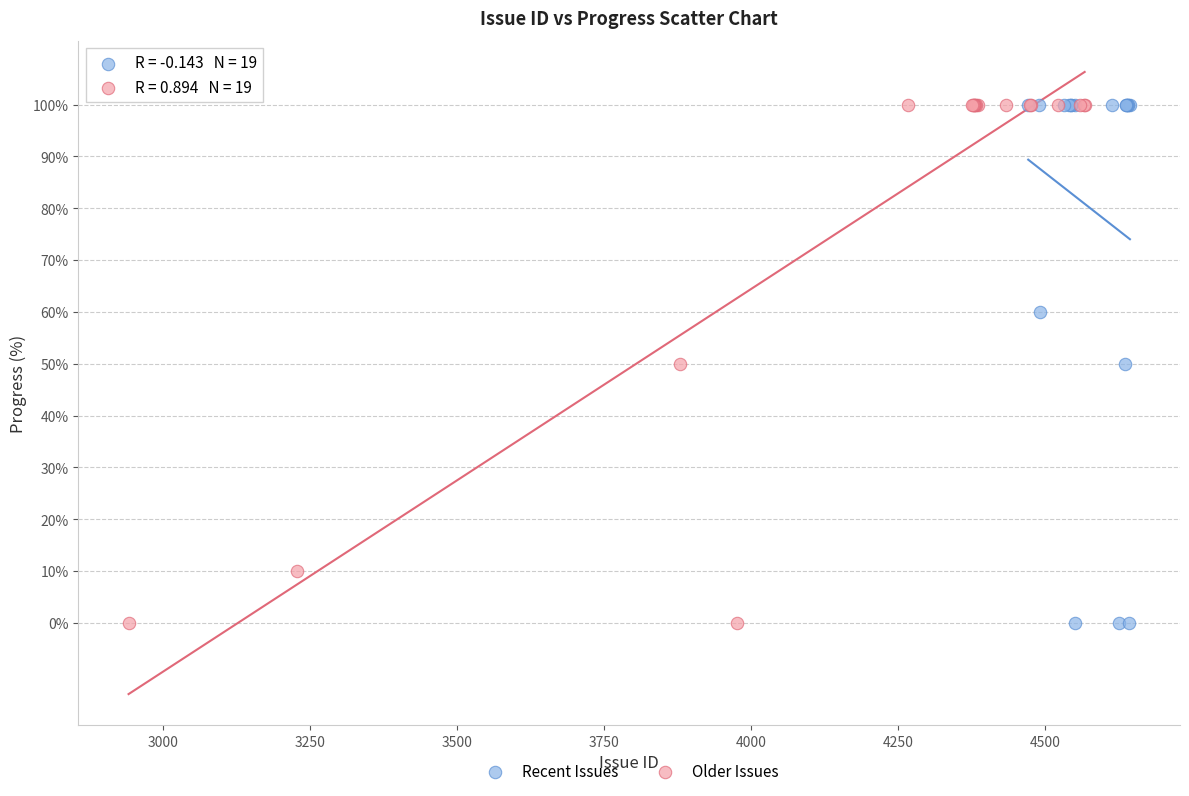

What are all the series names shown in the legend?

Recent Issues, Older Issues